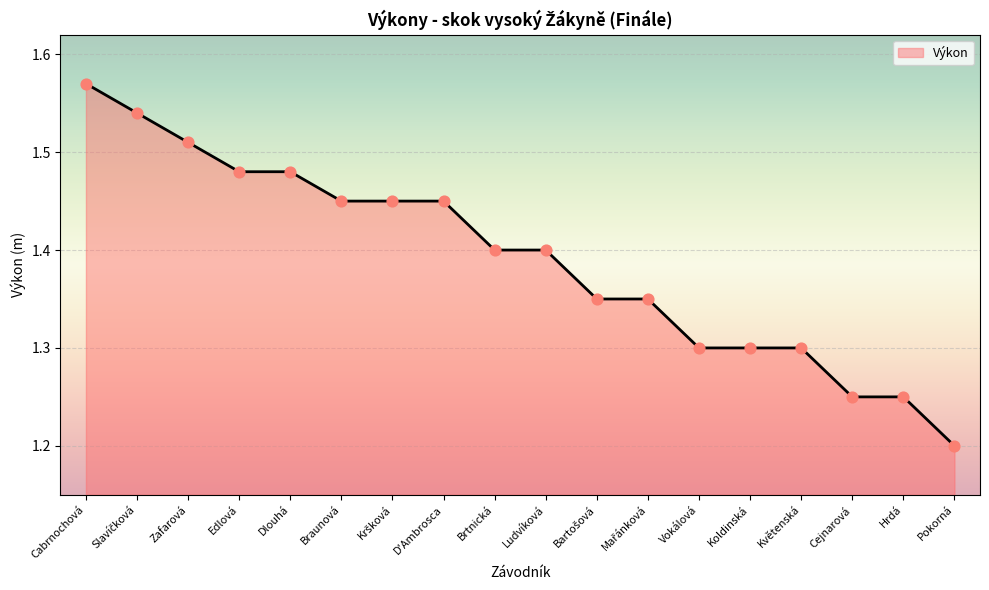

What is the ratio of the value at D'Ambrosca to the value at Zafarová?

1.0